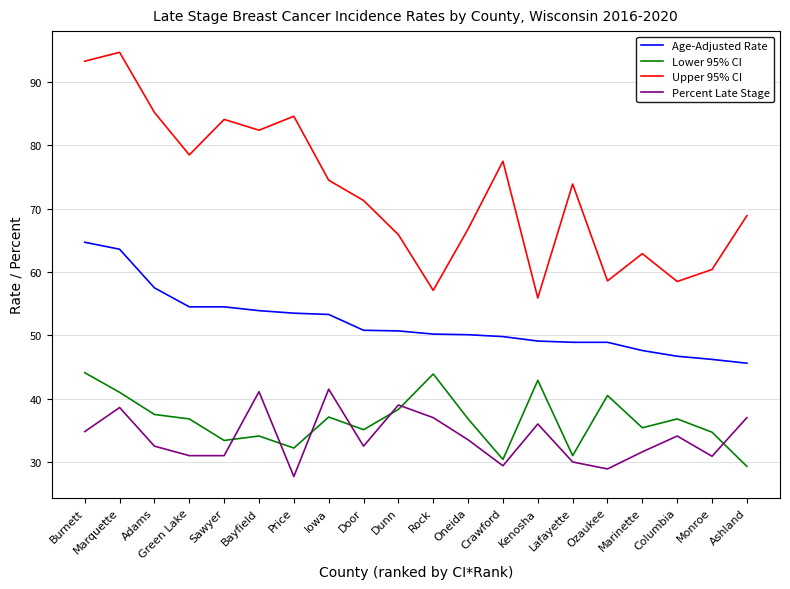

Read the Age-Adjusted Rate value at Bayfield.

53.9